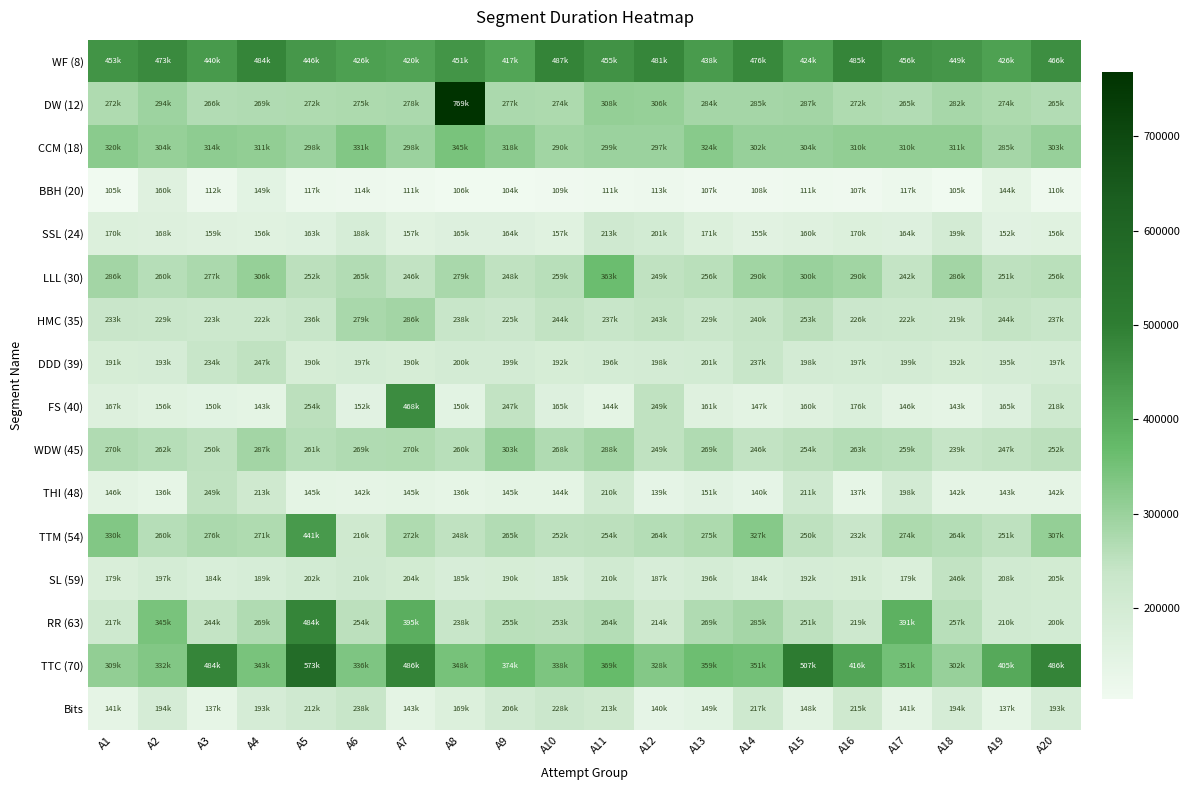

At which category is the sum across all series the highest?

A5